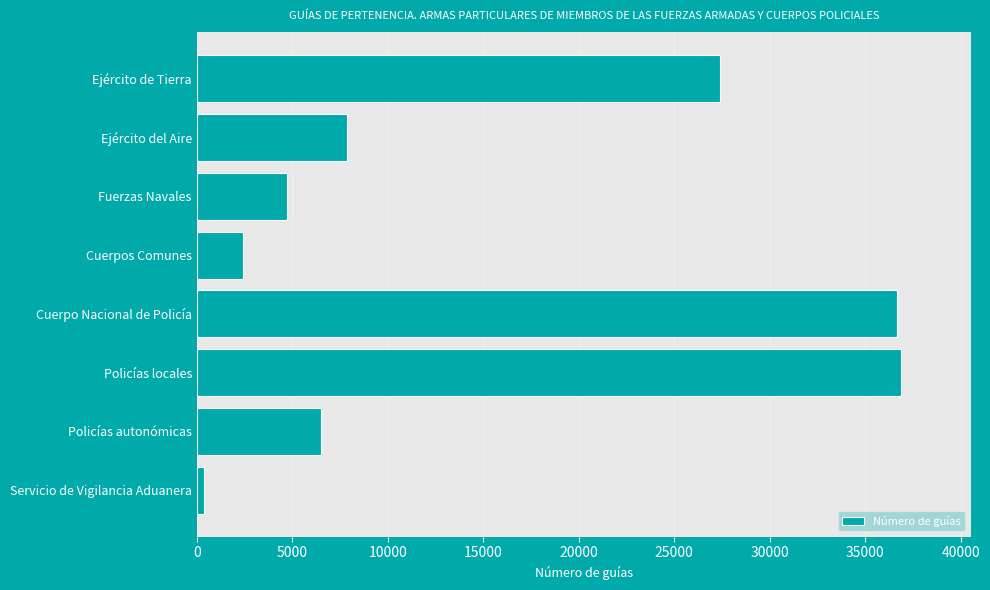

What is the label of the 1st bar from the top?

Ejército de Tierra